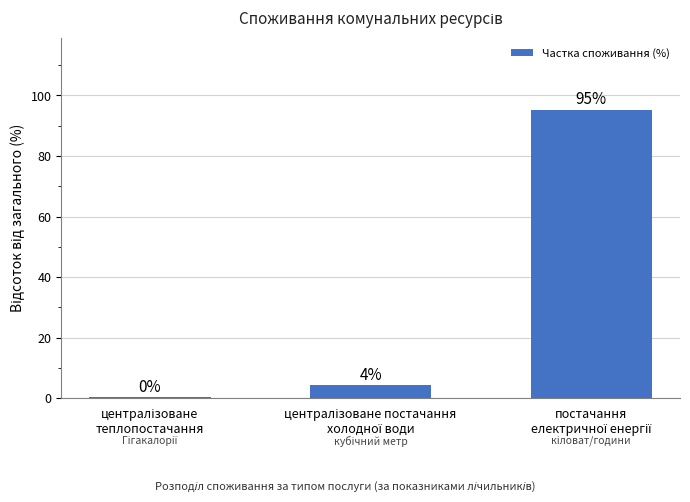

How many data points are above 4?

2